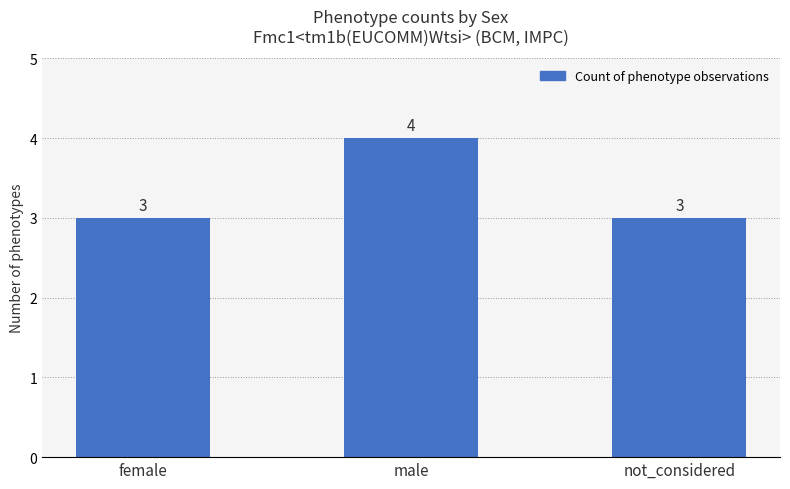

Between male and not_considered, which is larger?

male